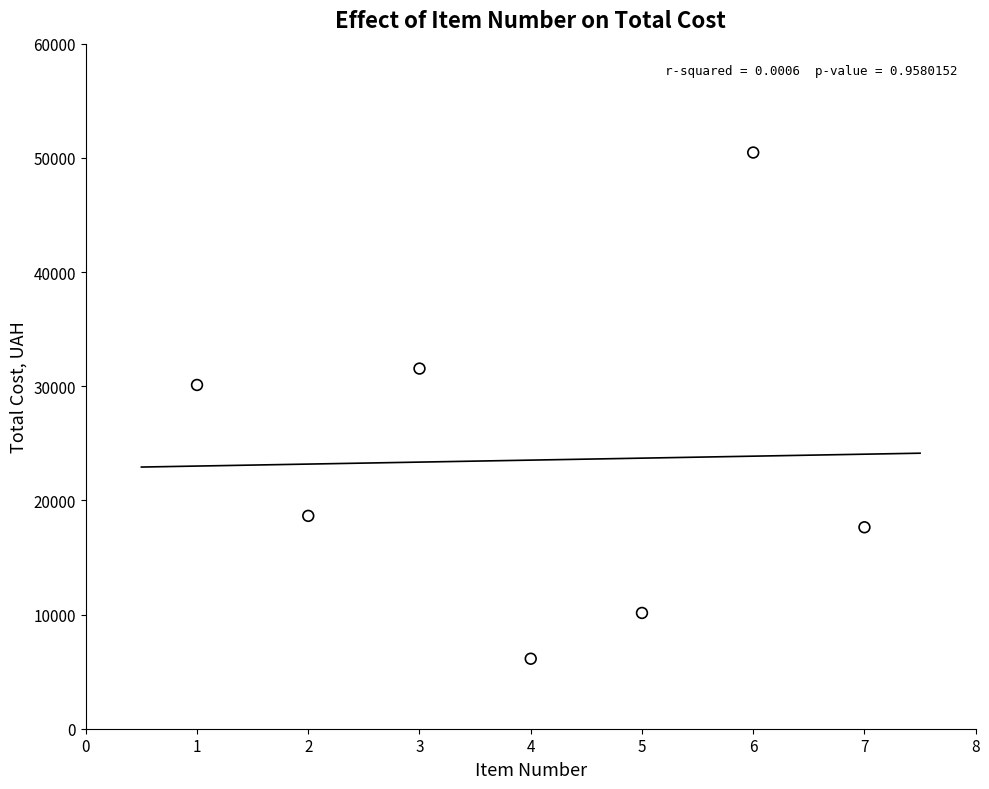

What Y value in the scatter plot is closest to 28298?

30108.0